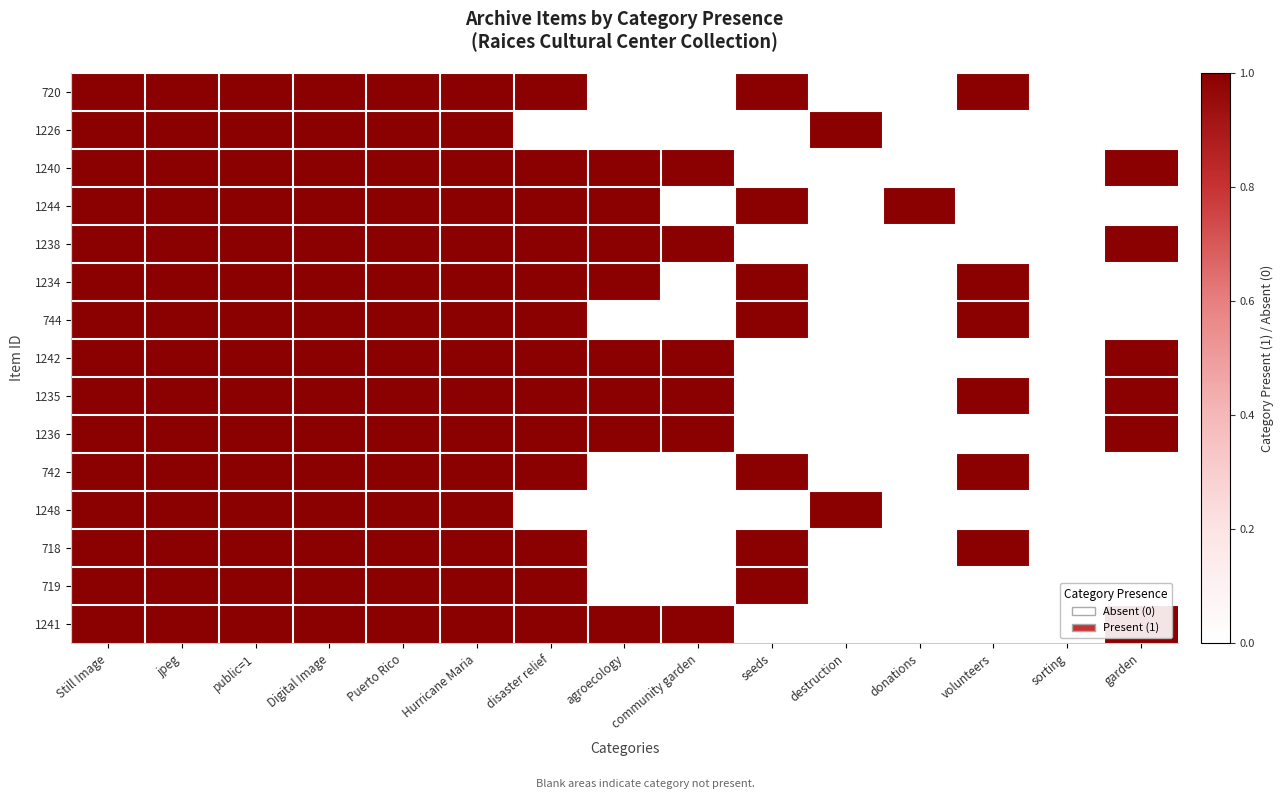

Reading left to right, extract all data points from this chart.

720: Still Image=1	jpeg=1	public=1=1	Digital Image=1	Puerto Rico=1	Hurricane Maria=1	disaster relief=1	agroecology=0	community garden=0	seeds=1	destruction=0	donations=0	volunteers=1	sorting=0	garden=0
1226: Still Image=1	jpeg=1	public=1=1	Digital Image=1	Puerto Rico=1	Hurricane Maria=1	disaster relief=0	agroecology=0	community garden=0	seeds=0	destruction=1	donations=0	volunteers=0	sorting=0	garden=0
1240: Still Image=1	jpeg=1	public=1=1	Digital Image=1	Puerto Rico=1	Hurricane Maria=1	disaster relief=1	agroecology=1	community garden=1	seeds=0	destruction=0	donations=0	volunteers=0	sorting=0	garden=1
1244: Still Image=1	jpeg=1	public=1=1	Digital Image=1	Puerto Rico=1	Hurricane Maria=1	disaster relief=1	agroecology=1	community garden=0	seeds=1	destruction=0	donations=1	volunteers=0	sorting=0	garden=0
1238: Still Image=1	jpeg=1	public=1=1	Digital Image=1	Puerto Rico=1	Hurricane Maria=1	disaster relief=1	agroecology=1	community garden=1	seeds=0	destruction=0	donations=0	volunteers=0	sorting=0	garden=1
1234: Still Image=1	jpeg=1	public=1=1	Digital Image=1	Puerto Rico=1	Hurricane Maria=1	disaster relief=1	agroecology=1	community garden=0	seeds=1	destruction=0	donations=0	volunteers=1	sorting=0	garden=0
744: Still Image=1	jpeg=1	public=1=1	Digital Image=1	Puerto Rico=1	Hurricane Maria=1	disaster relief=1	agroecology=0	community garden=0	seeds=1	destruction=0	donations=0	volunteers=1	sorting=0	garden=0
1242: Still Image=1	jpeg=1	public=1=1	Digital Image=1	Puerto Rico=1	Hurricane Maria=1	disaster relief=1	agroecology=1	community garden=1	seeds=0	destruction=0	donations=0	volunteers=0	sorting=0	garden=1
1235: Still Image=1	jpeg=1	public=1=1	Digital Image=1	Puerto Rico=1	Hurricane Maria=1	disaster relief=1	agroecology=1	community garden=1	seeds=0	destruction=0	donations=0	volunteers=1	sorting=0	garden=1
1236: Still Image=1	jpeg=1	public=1=1	Digital Image=1	Puerto Rico=1	Hurricane Maria=1	disaster relief=1	agroecology=1	community garden=1	seeds=0	destruction=0	donations=0	volunteers=0	sorting=0	garden=1
742: Still Image=1	jpeg=1	public=1=1	Digital Image=1	Puerto Rico=1	Hurricane Maria=1	disaster relief=1	agroecology=0	community garden=0	seeds=1	destruction=0	donations=0	volunteers=1	sorting=0	garden=0
1248: Still Image=1	jpeg=1	public=1=1	Digital Image=1	Puerto Rico=1	Hurricane Maria=1	disaster relief=0	agroecology=0	community garden=0	seeds=0	destruction=1	donations=0	volunteers=0	sorting=0	garden=0
718: Still Image=1	jpeg=1	public=1=1	Digital Image=1	Puerto Rico=1	Hurricane Maria=1	disaster relief=1	agroecology=0	community garden=0	seeds=1	destruction=0	donations=0	volunteers=1	sorting=0	garden=0
719: Still Image=1	jpeg=1	public=1=1	Digital Image=1	Puerto Rico=1	Hurricane Maria=1	disaster relief=1	agroecology=0	community garden=0	seeds=1	destruction=0	donations=0	volunteers=0	sorting=0	garden=0
1241: Still Image=1	jpeg=1	public=1=1	Digital Image=1	Puerto Rico=1	Hurricane Maria=1	disaster relief=1	agroecology=1	community garden=1	seeds=0	destruction=0	donations=0	volunteers=0	sorting=0	garden=1